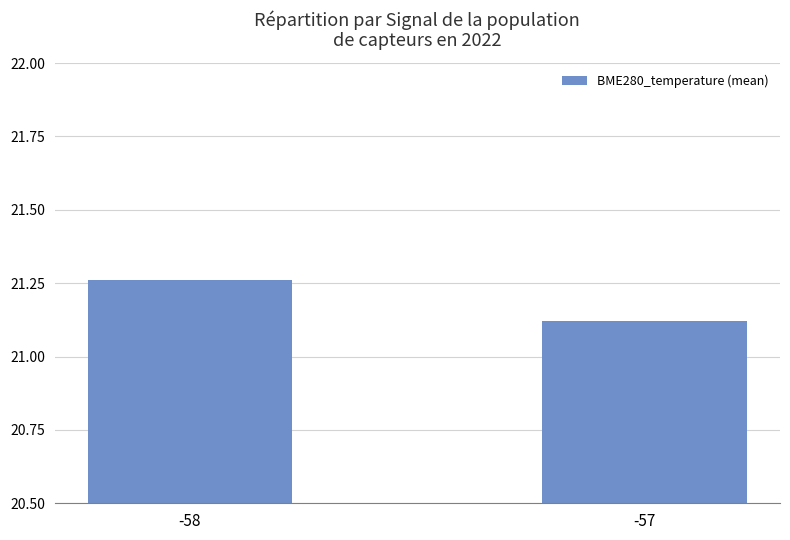

Between -58 and -57, which is larger?

-58